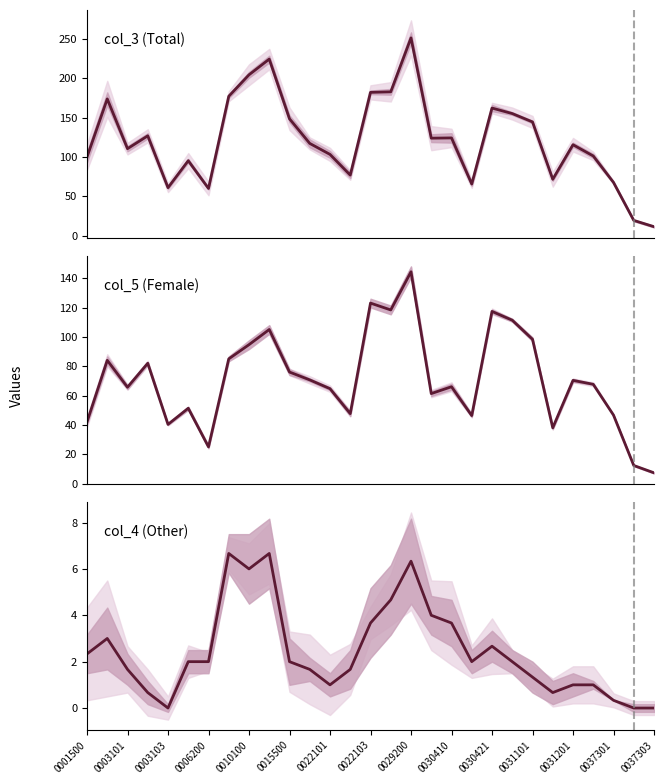

How many interior local valleys does the col_3 (Total) series have?

7